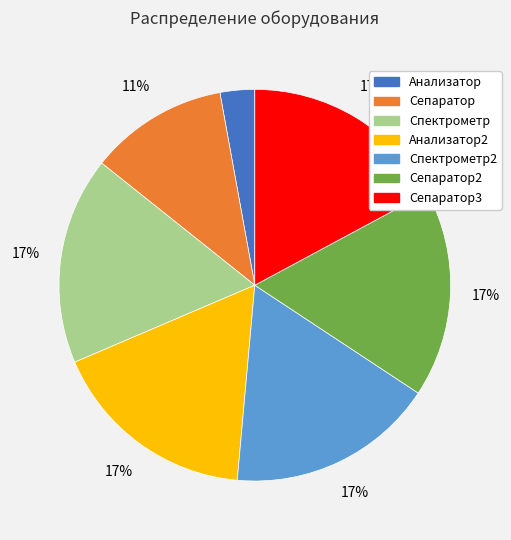

To the nearest percent, what is the average slice percentage?

14%